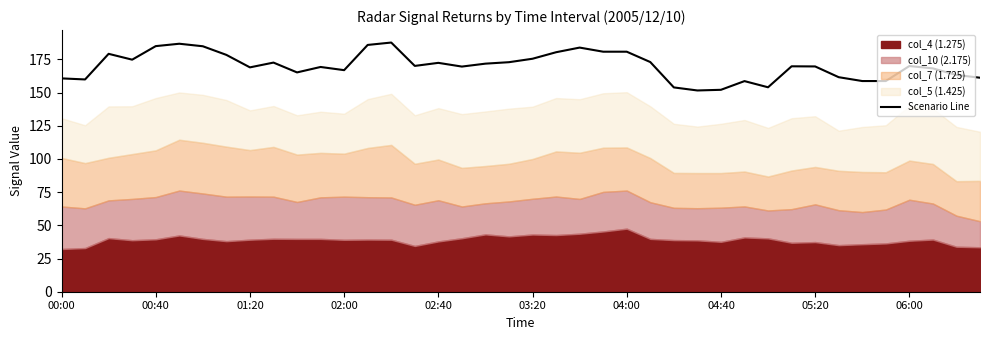

What is the minimum value for Scenario Line?

151.6